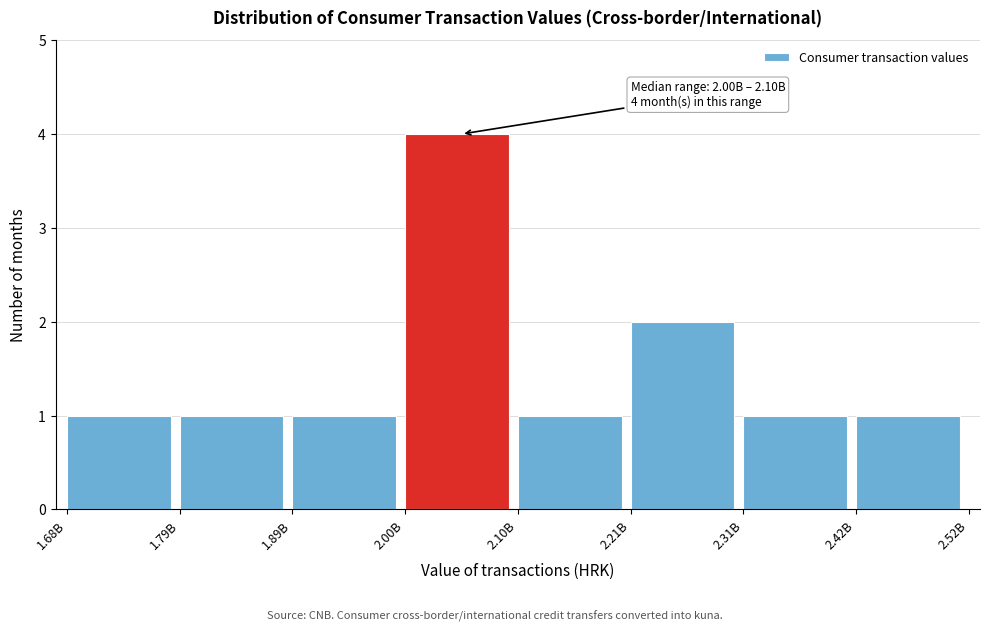

Reading right to left, extract all data points from this chart.

1	1	2	1	4	1	1	1